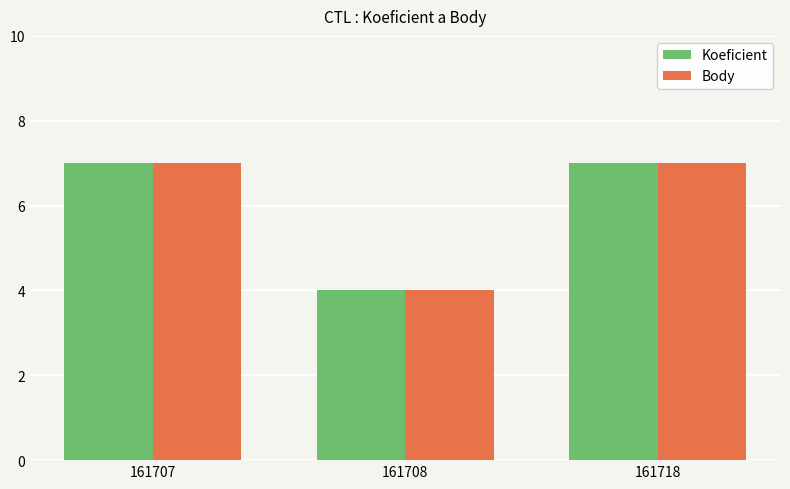

What is the total value across all series at 161718?

14